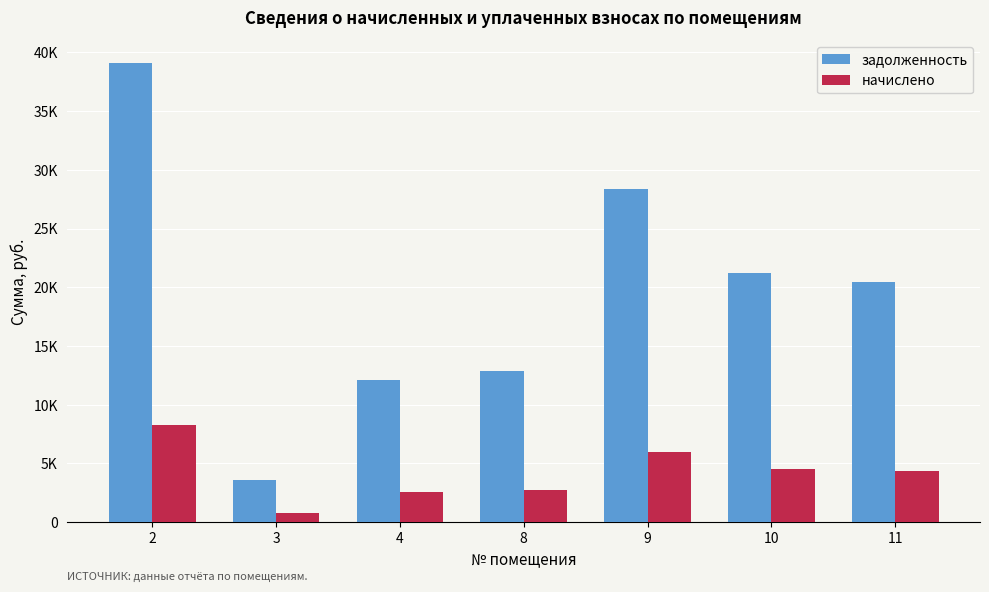

What are all the series names shown in the legend?

задолженность, начислено